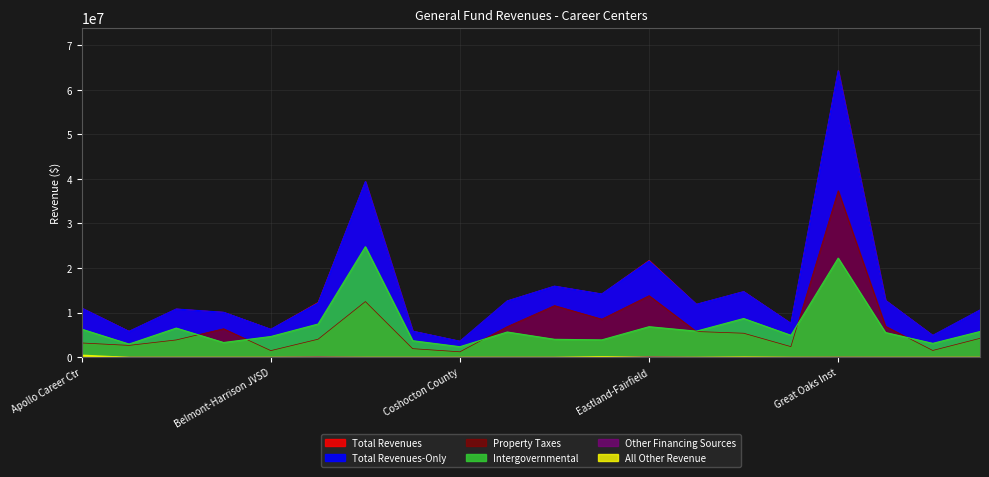

Is the value of Total Revenues-Only at Buckeye JVSD greater than the value of Intergovernmental at Cuyahoga Valley?

Yes